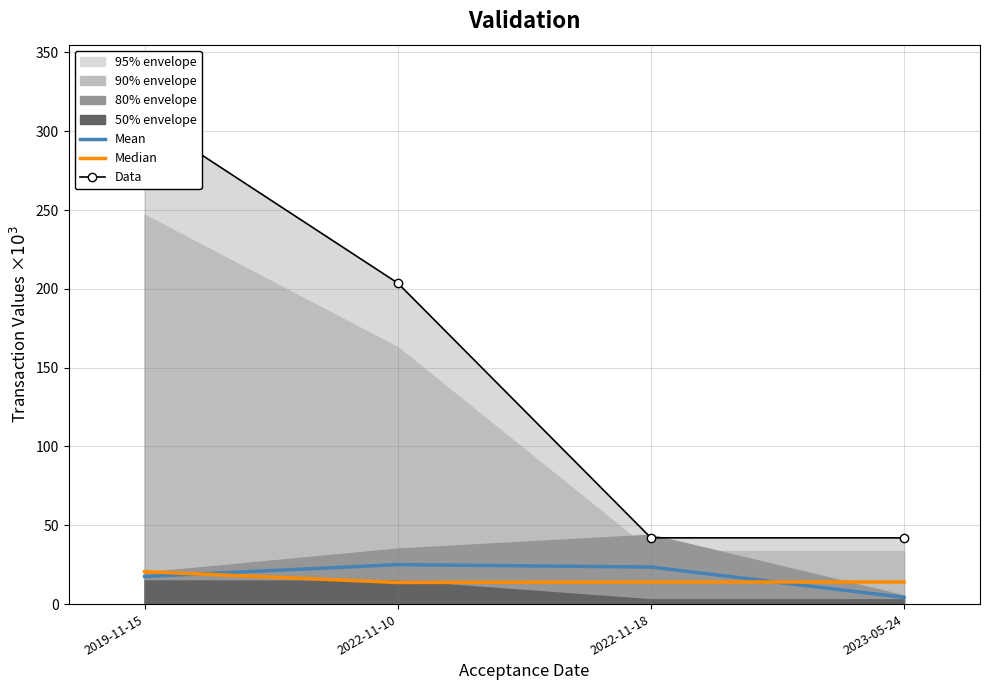

Is it true that Median equals 33.2 at 2019-11-15?

False